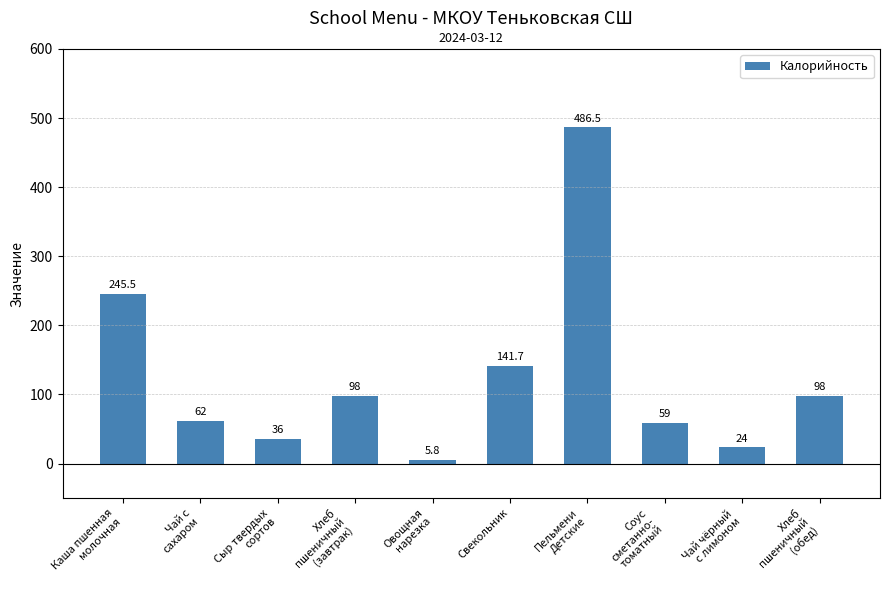

At which label does the data first exceed 98?

Каша пшенная
молочная